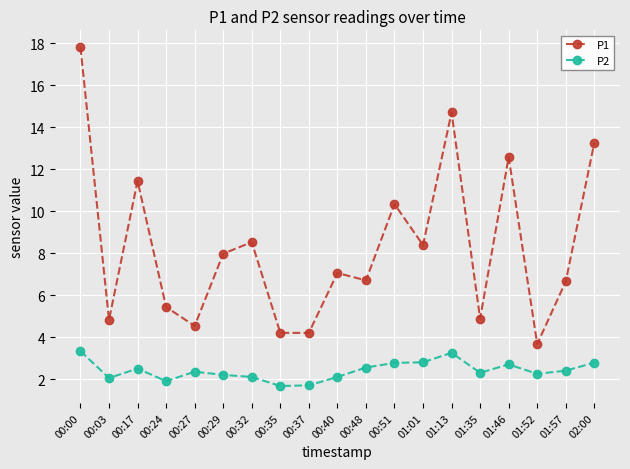

At which label is P1 closest to 10?

00:51